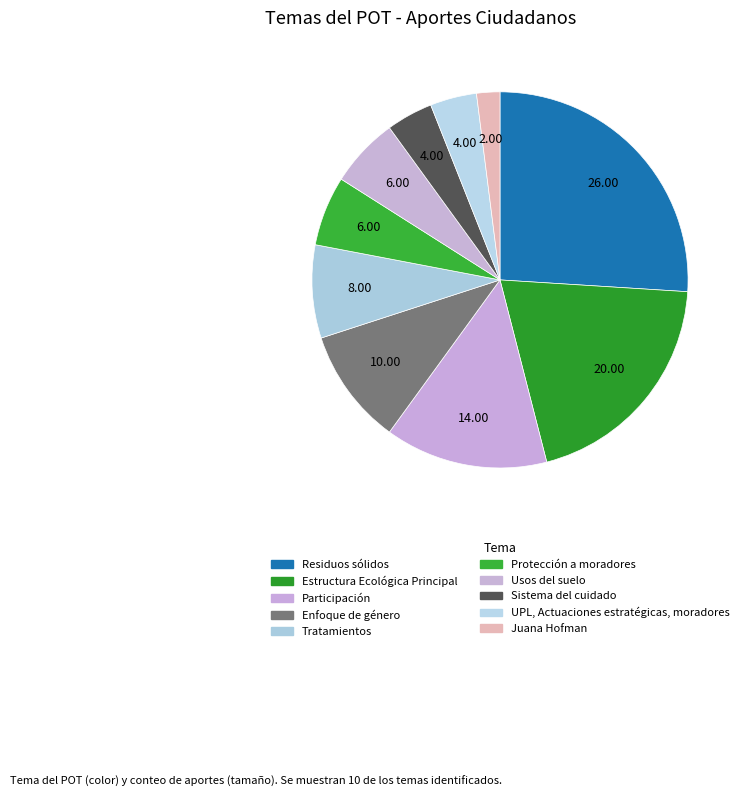

To the nearest percent, what is the difference between the Sistema del cuidado and Protección a moradores slice percentages?

2%